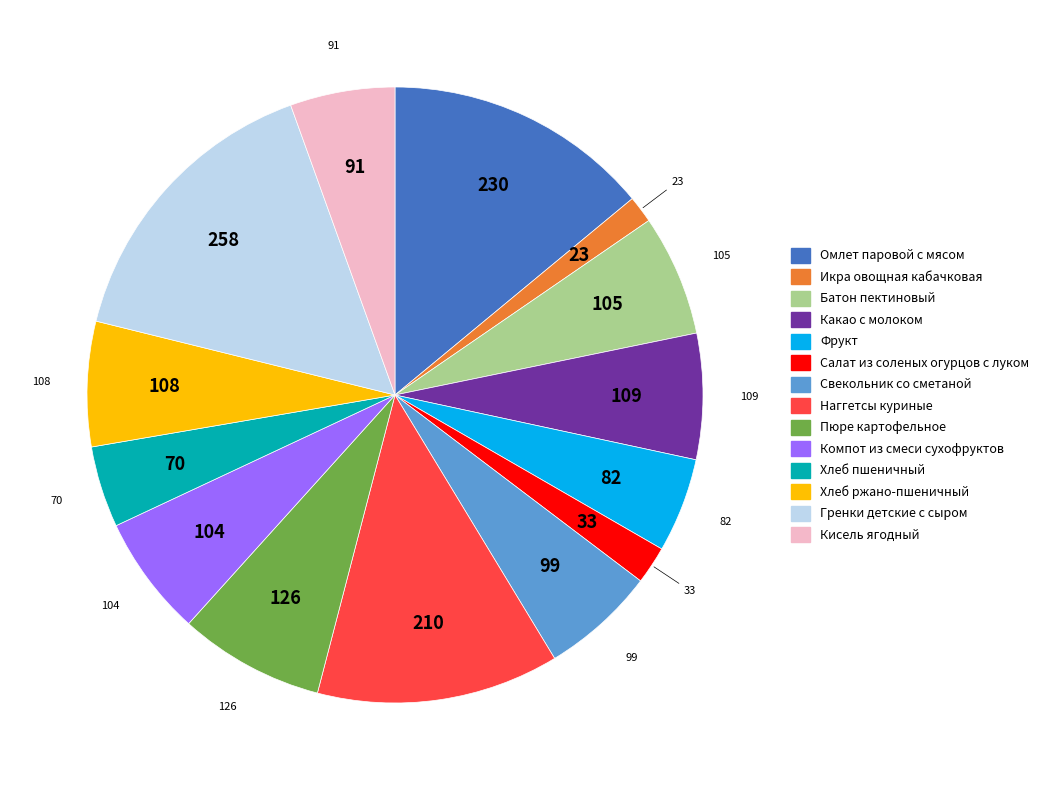

Between Хлеб пшеничный and Батон пектиновый, which is larger?

Батон пектиновый